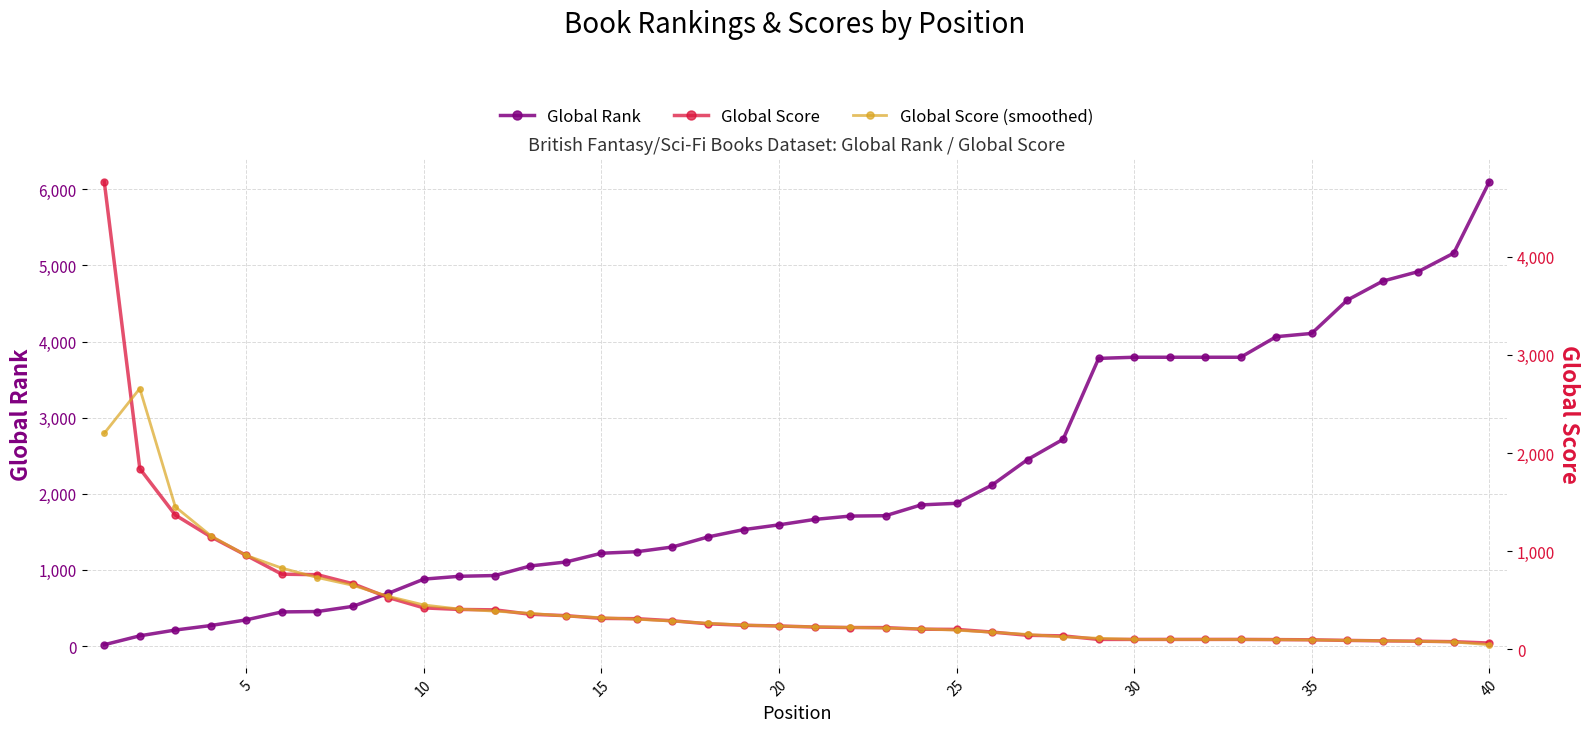

How many values in the Global Rank series are below 1663?

20